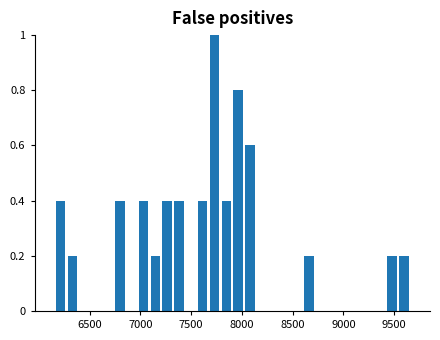

Read against the x-axis, roughly where is the centre of the tallest bar?

7750